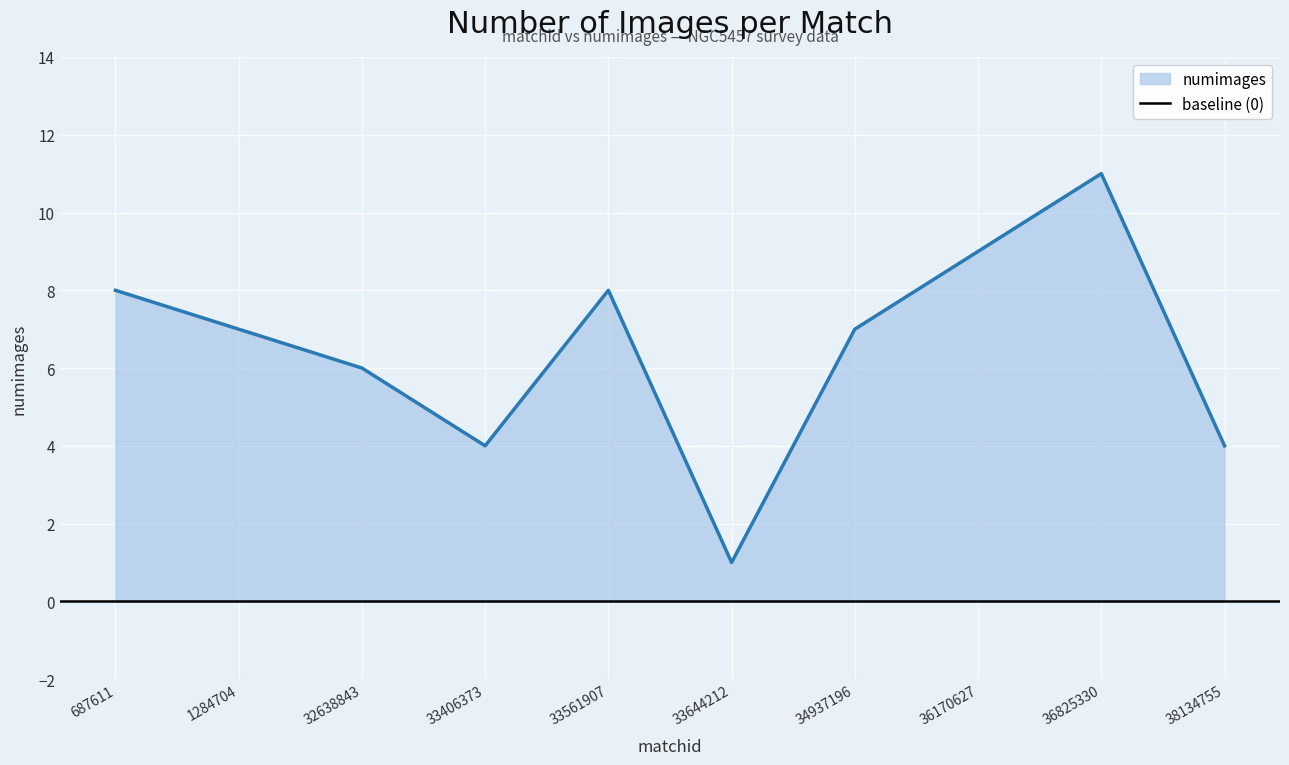

What is the difference between the values at 32638843 and 36170627?

3